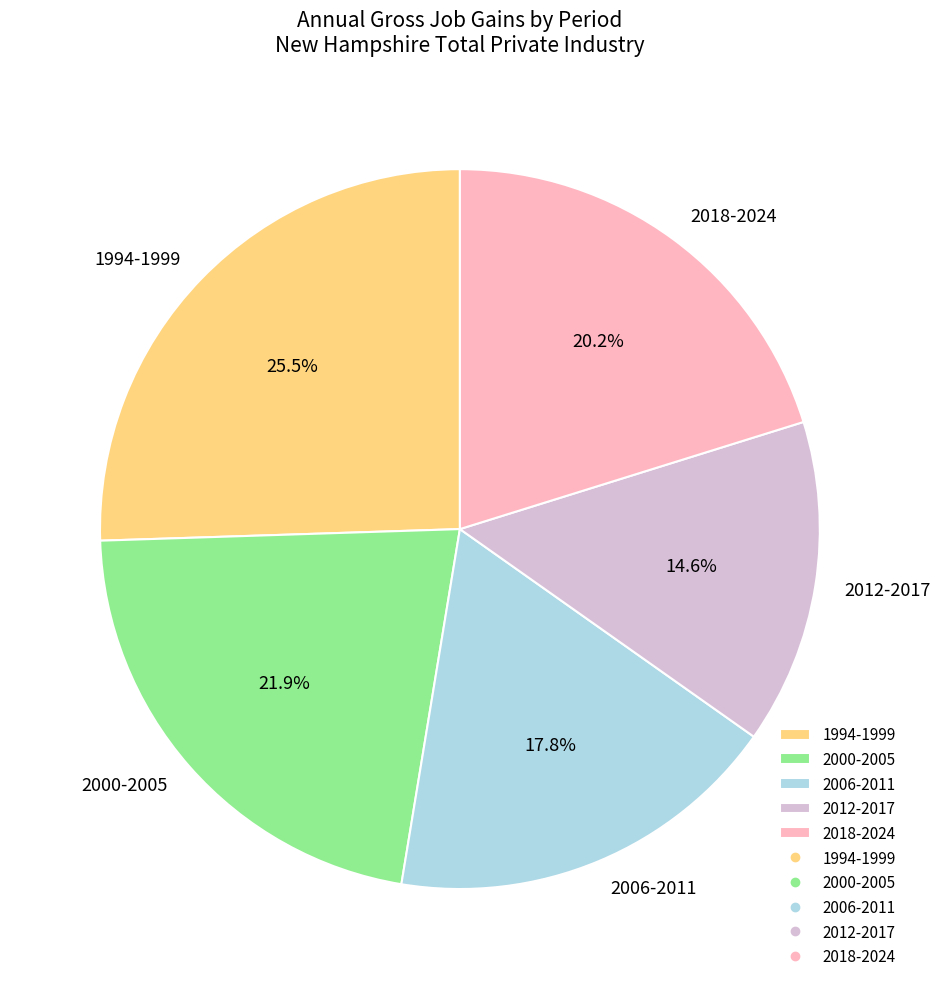

What percentage do 1994-1999 and 2018-2024 together represent?

45.7%